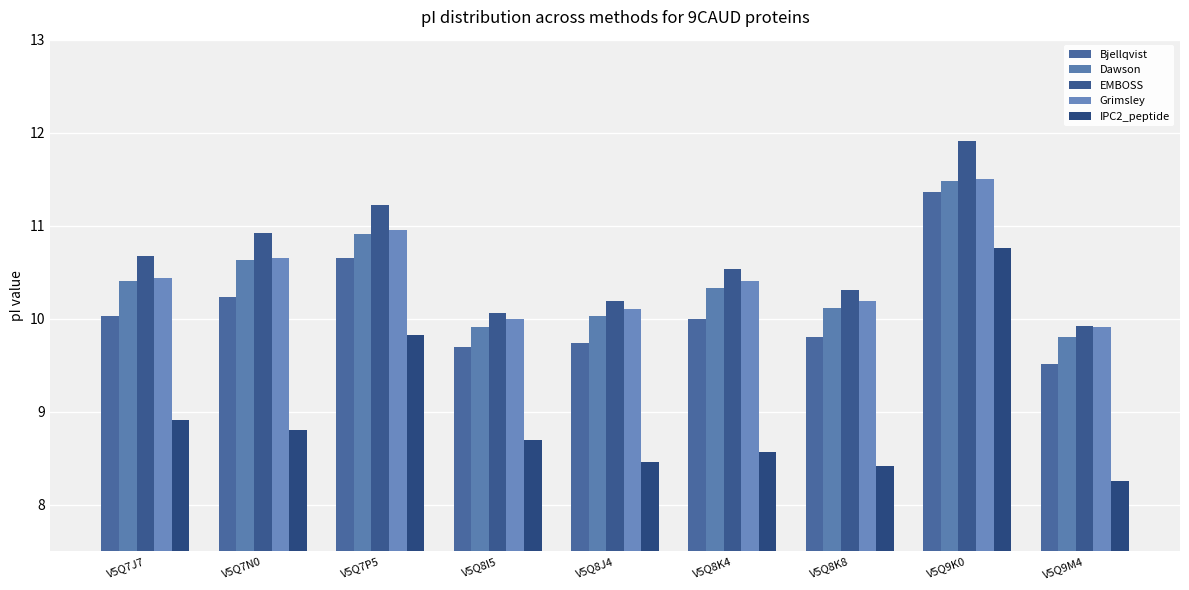

Are the bars grouped side by side (vs. stacked)?

Yes